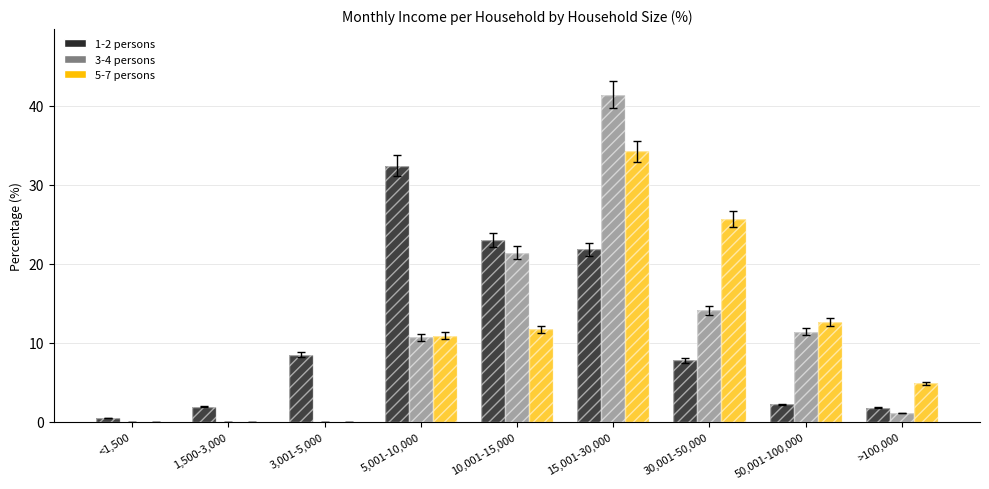

How many positive values does the 3-4 persons series have?

6